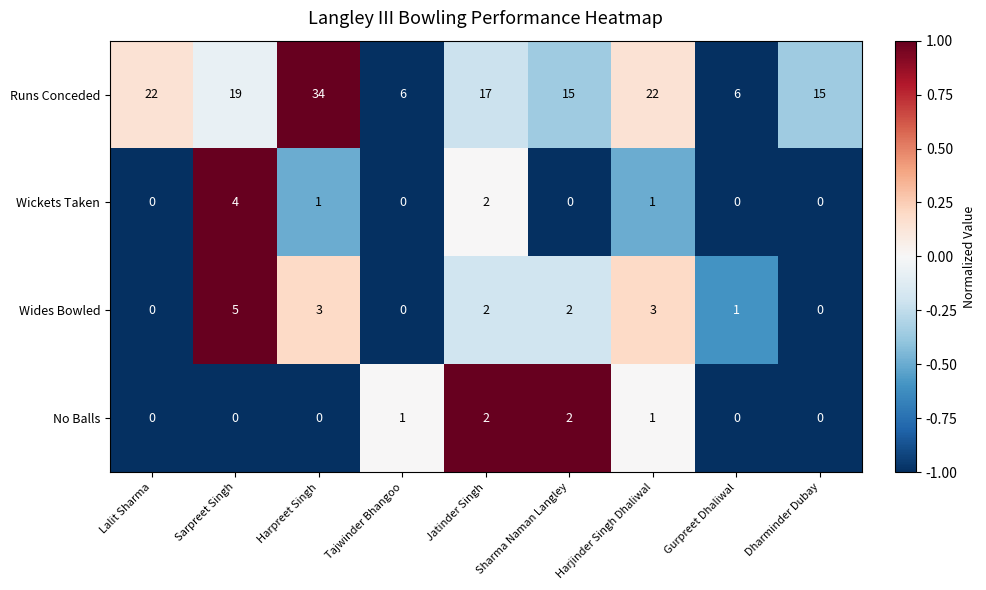

At which label does Runs Conceded reach its peak?

Harpreet Singh